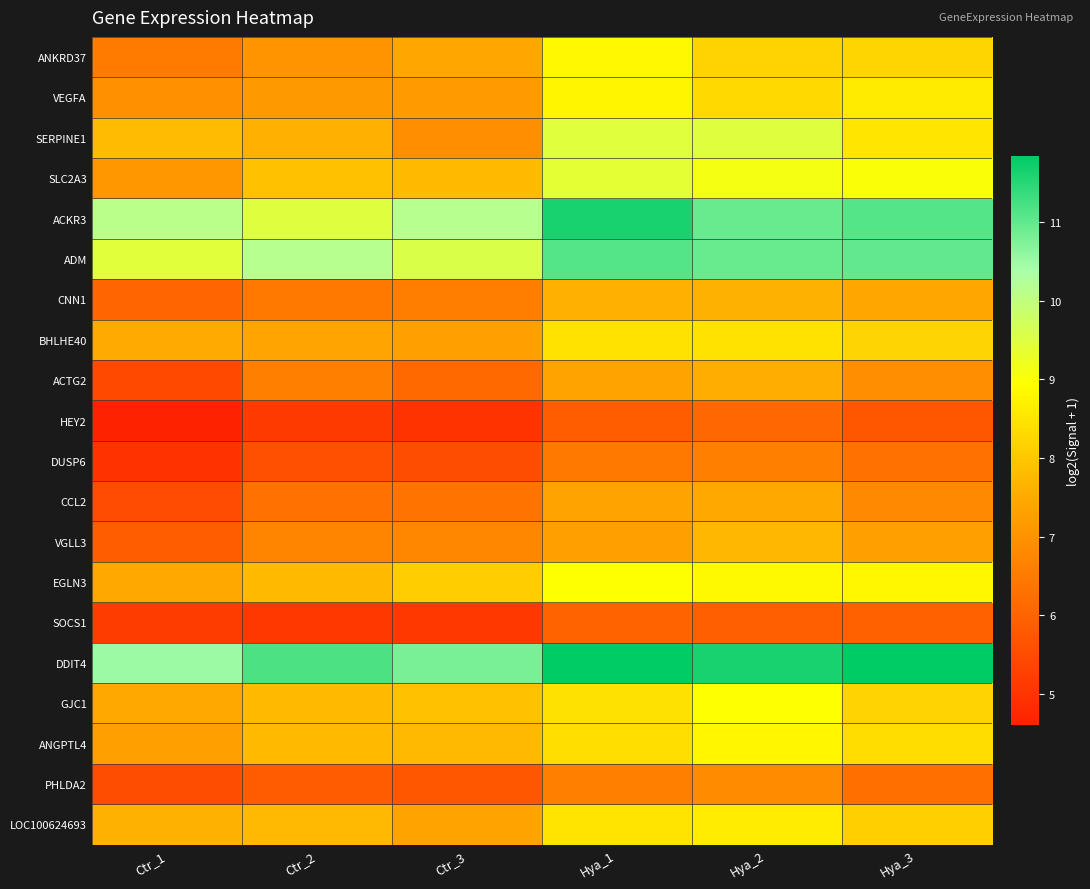

Which series has the largest total across all categories?

DDIT4